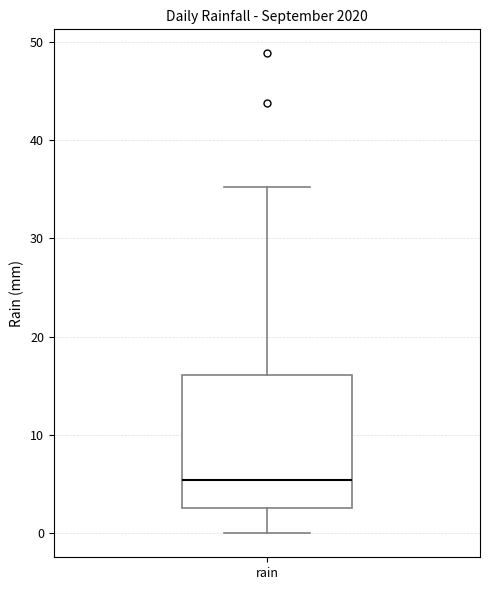

Transcribe this box plot: give where the median line is, the range the box spans, and where the two whiskers end, as read against the y-axis. The values are not printed on the chart, so give them approximately, as read against the axis.

median 5, box 3 to 16, whiskers 0 to 35